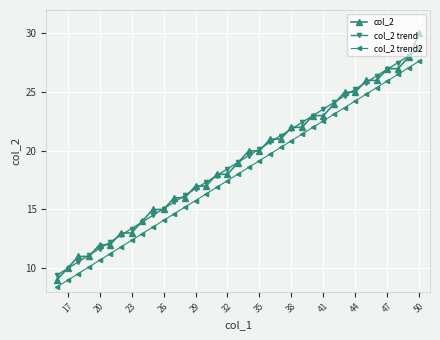

Is it true that col_2 equals 7.8 at 20?

False